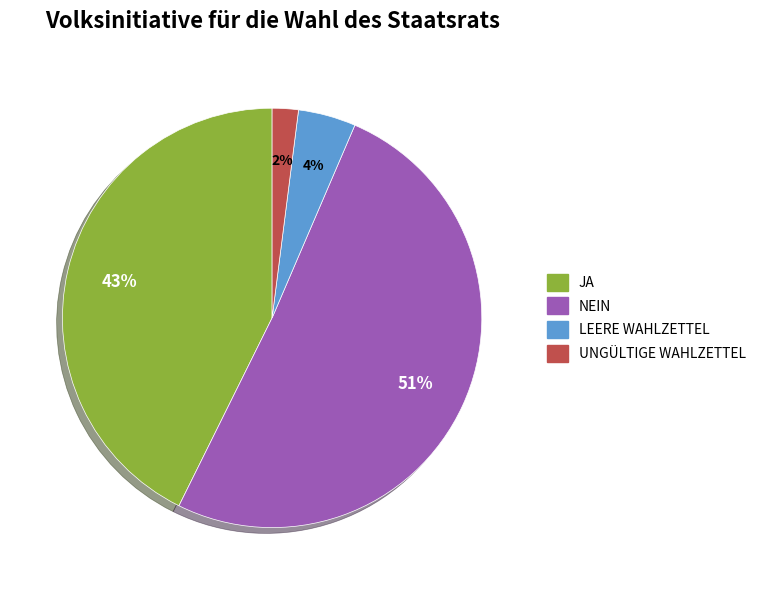

Is there any slice that represents more than half of the pie?

Yes